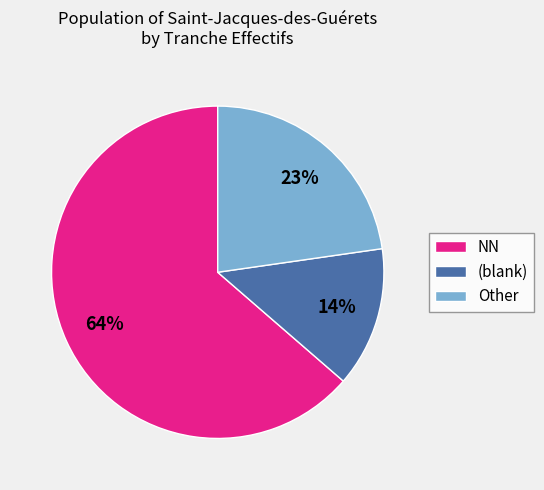

Does any single category account for the majority?

Yes